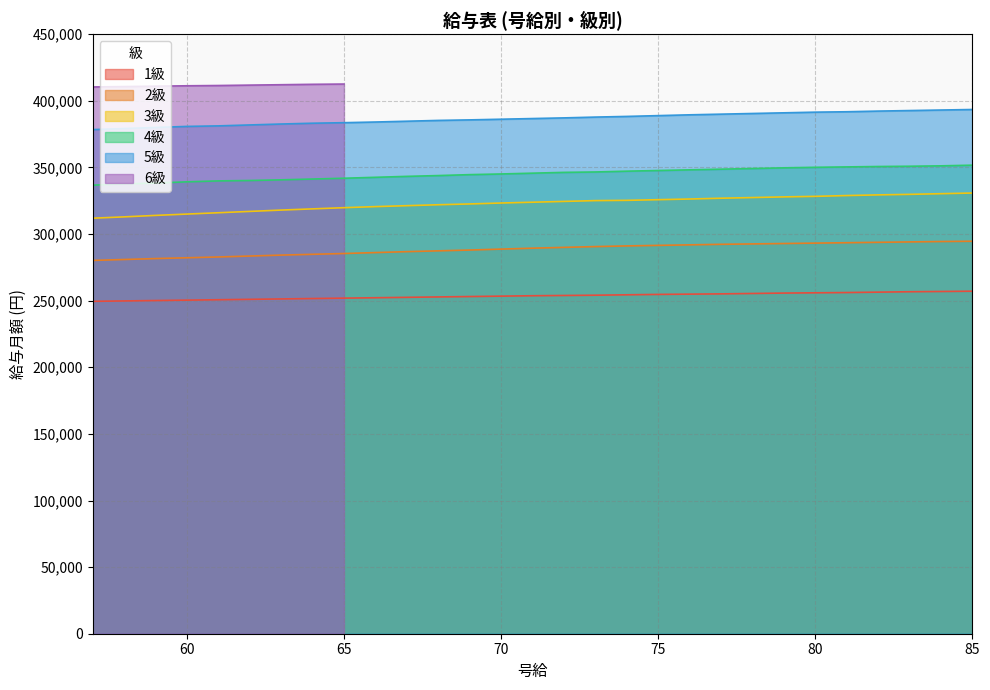

What is the highest value of the 5級 series?

393500